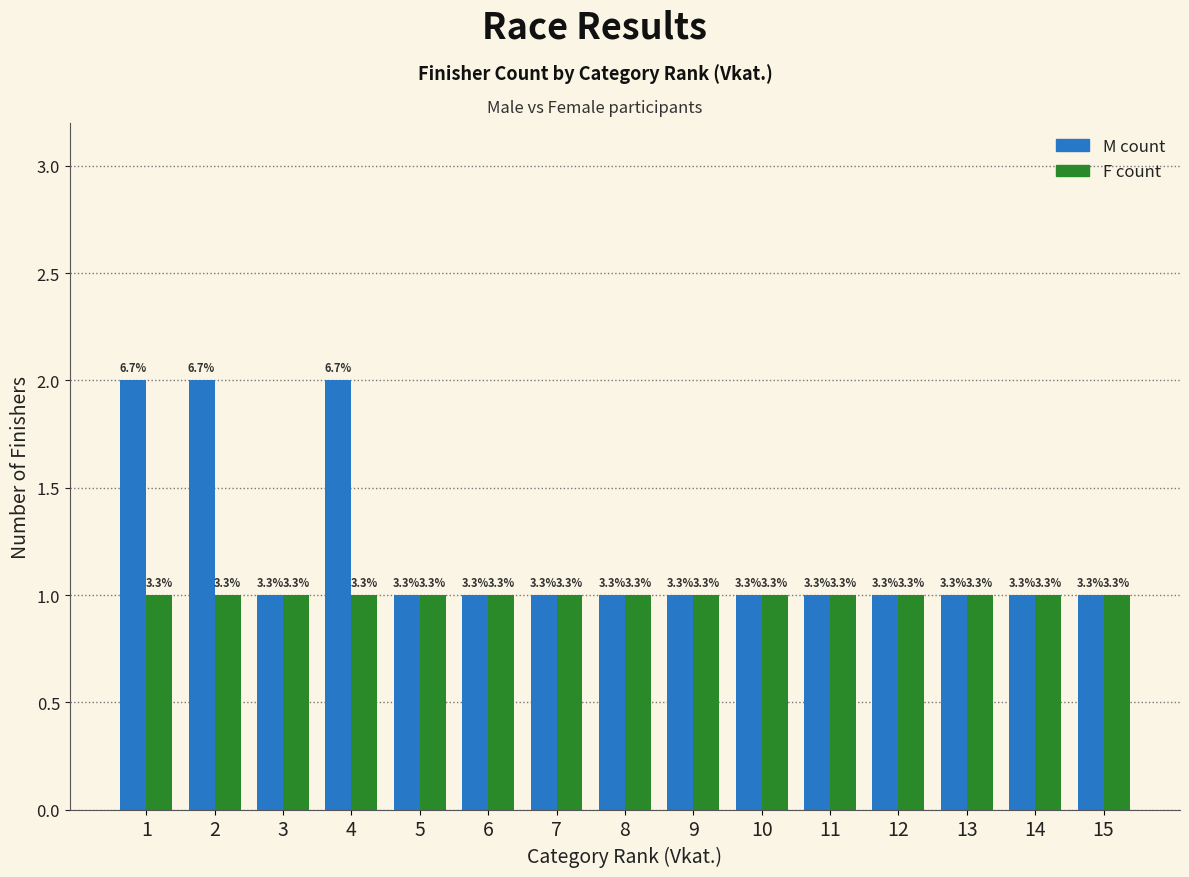

Which series has the widest spread of values?

M count